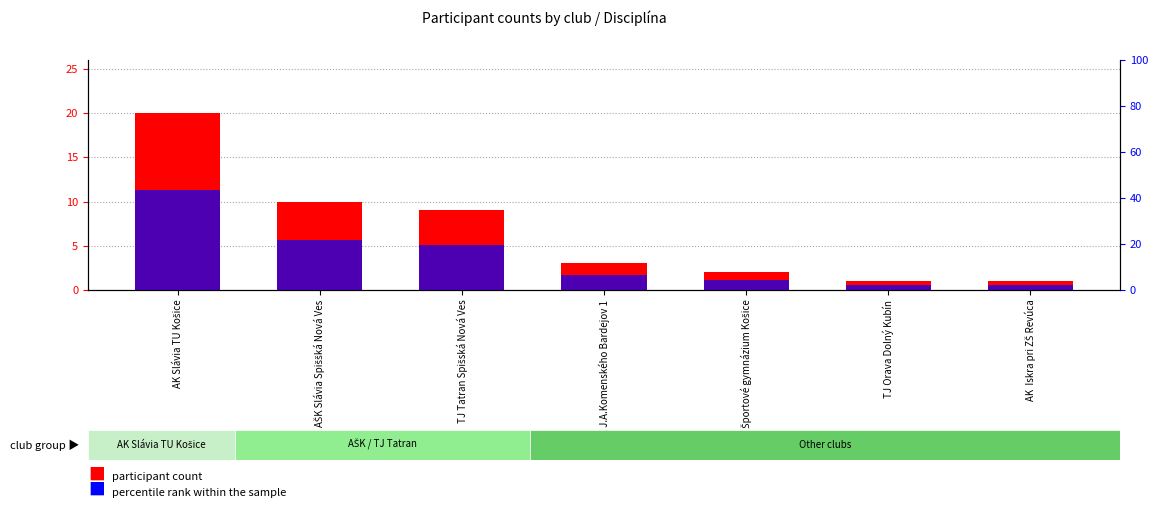

Where does the percentile rank within the sample series first go above 6?

AK Slávia TU Košice